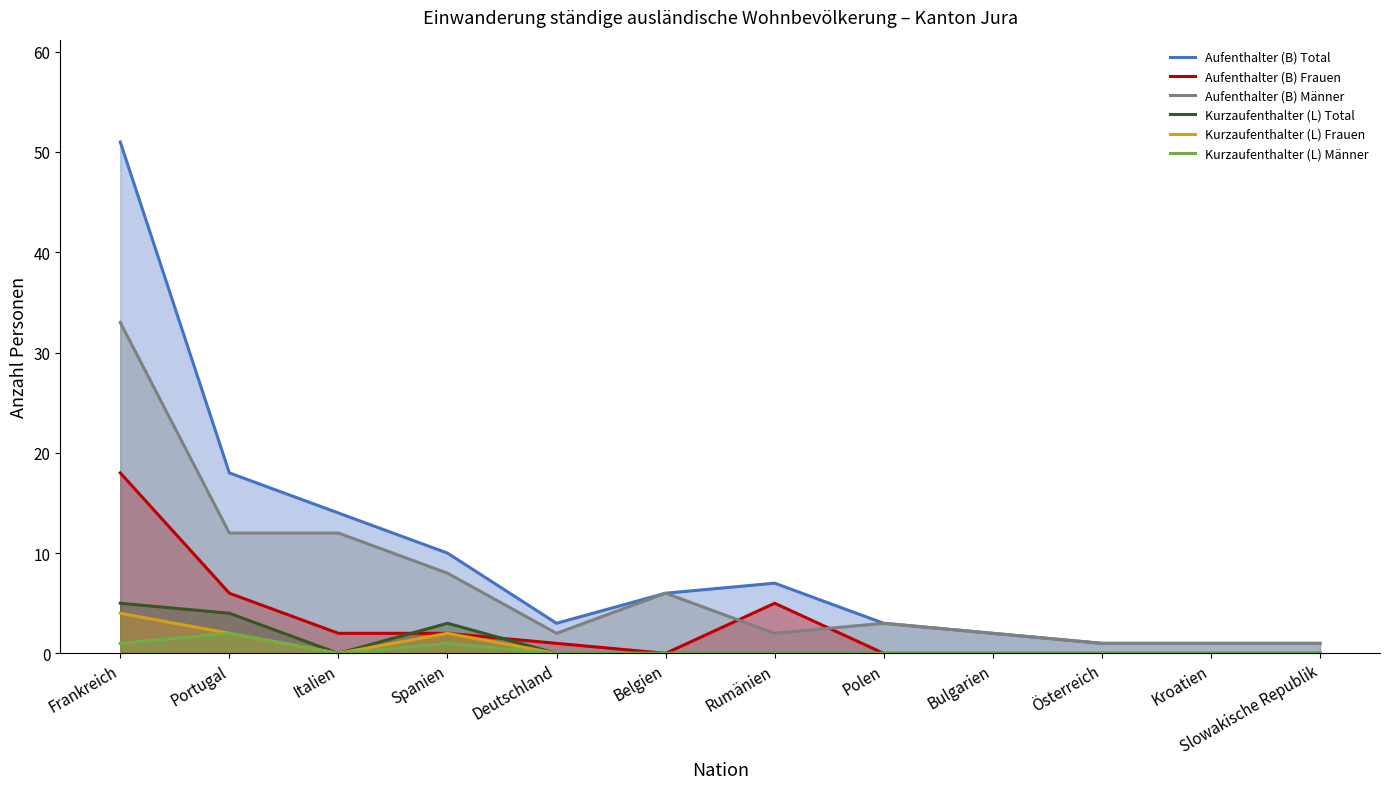

At Kroatien, list the series in order from smallest to largest.

Aufenthalter (B) Frauen, Kurzaufenthalter (L) Total, Kurzaufenthalter (L) Frauen, Kurzaufenthalter (L) Männer, Aufenthalter (B) Total, Aufenthalter (B) Männer